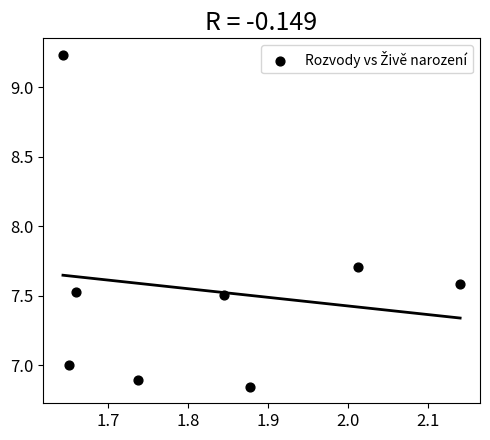

What is the range of Y values (max minus min)?

2.4